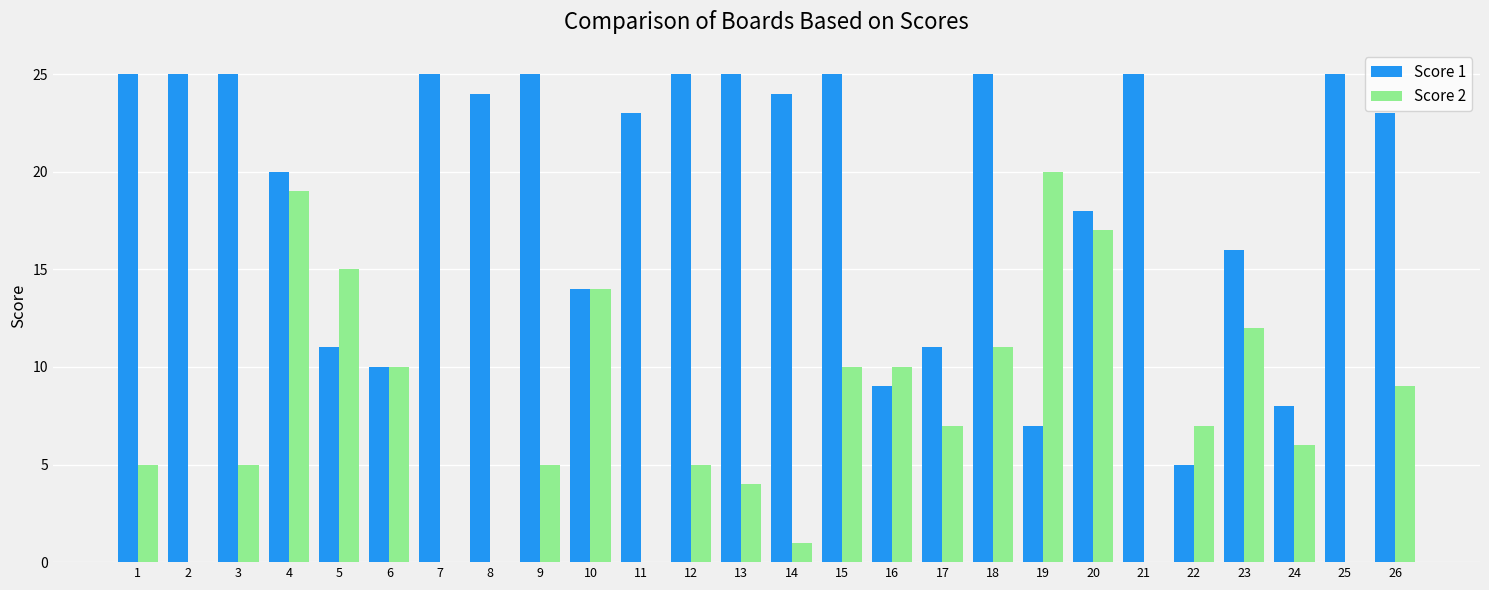

Is the value of Score 2 at 6 greater than the value of Score 1 at 10?

No